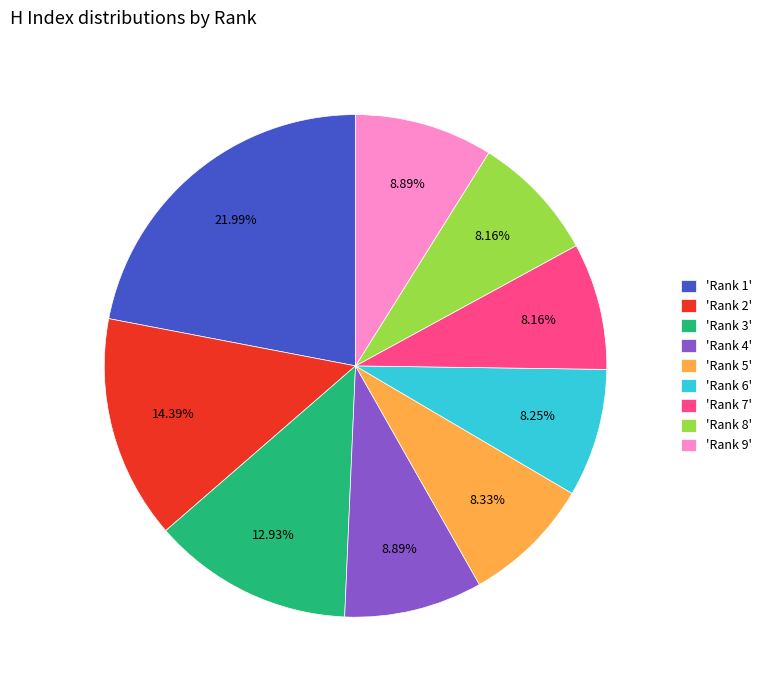

What is the ratio of the value at 'Rank 7' to the value at 'Rank 2'?

0.6